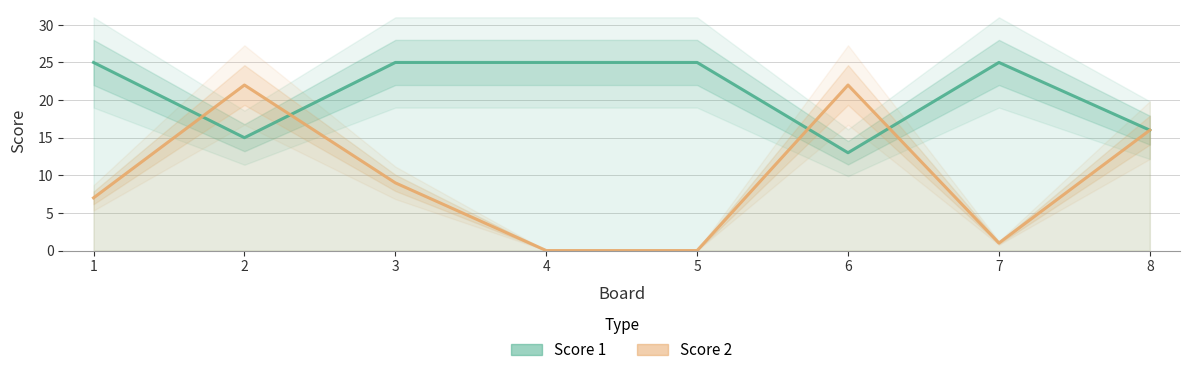

List the series in order of their overall mean, lowest first.

Score 2, Score 1